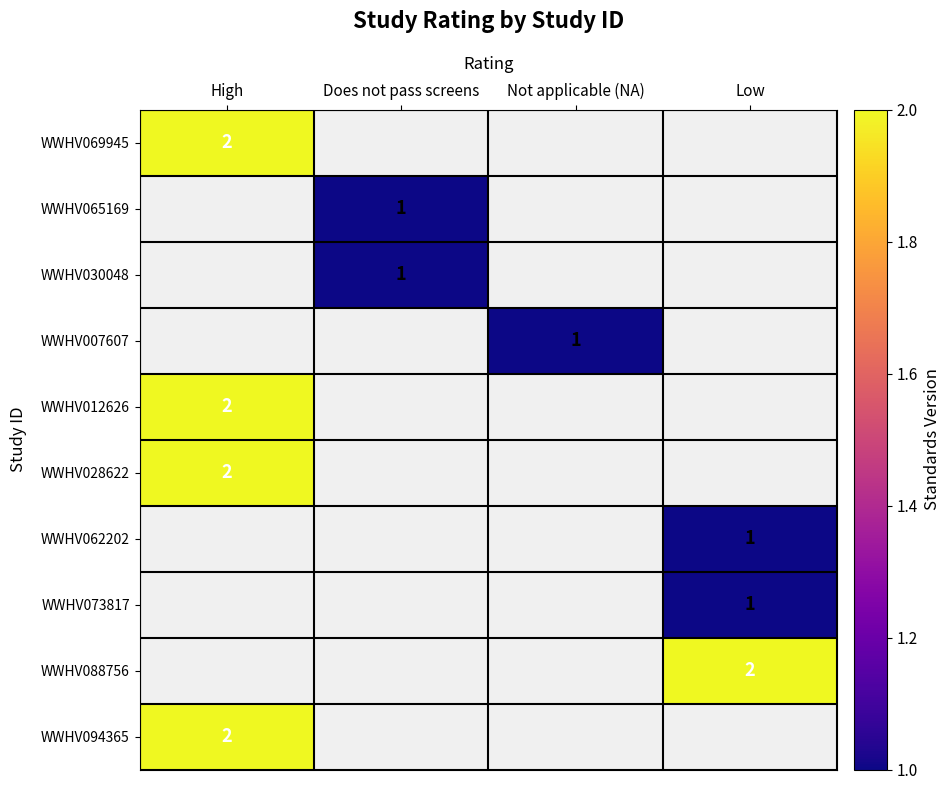

The value of WWHV062202 at Low is 1. True or false?

True